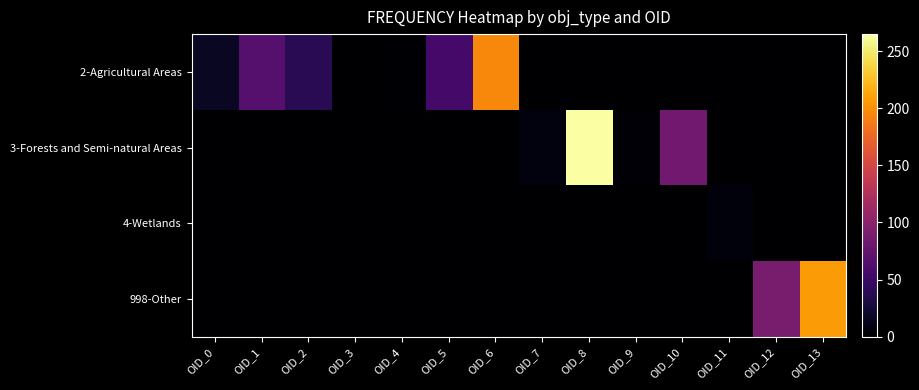

Which series has the largest total across all categories?

2-Agricultural Areas